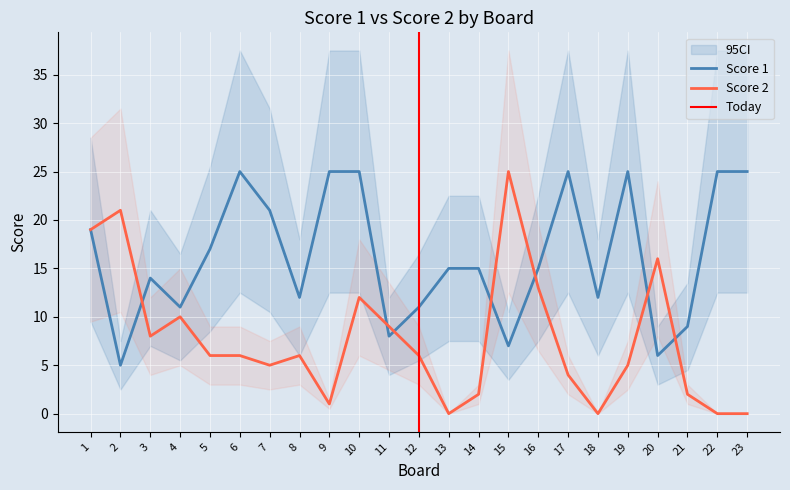

Which series has the widest spread of values?

Score 2